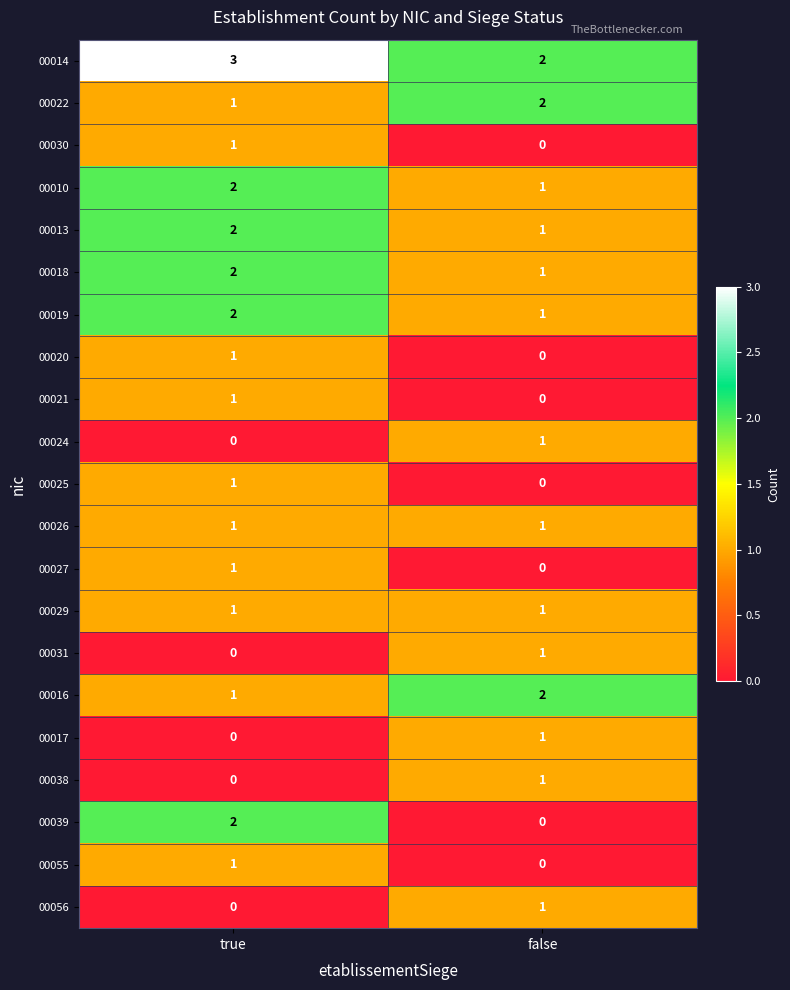

Which series has the widest spread of values?

00039